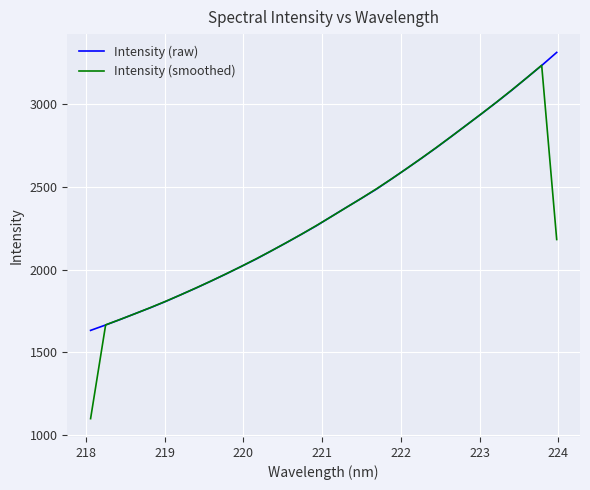

Which series has the largest range (max minus min)?

Intensity (smoothed)